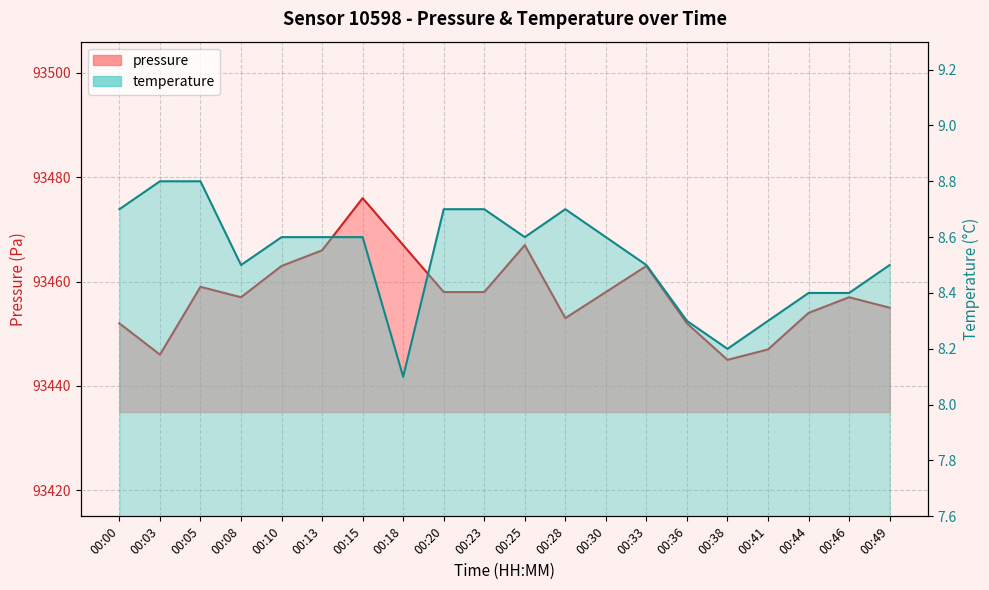

Rank the series by their average value, from highest to lowest.

pressure, temperature